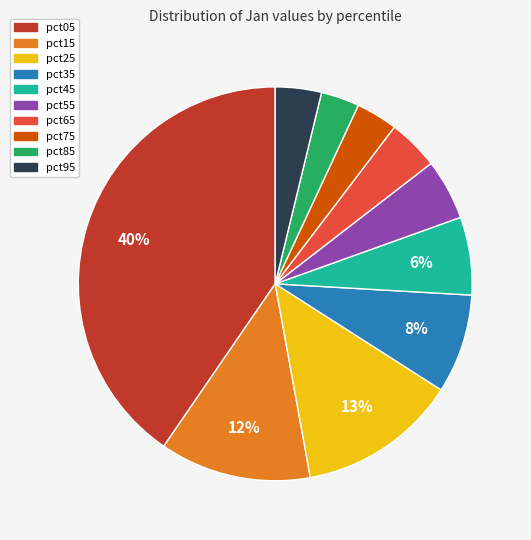

Is the sum of pct15 and pct65 greater than half?

No